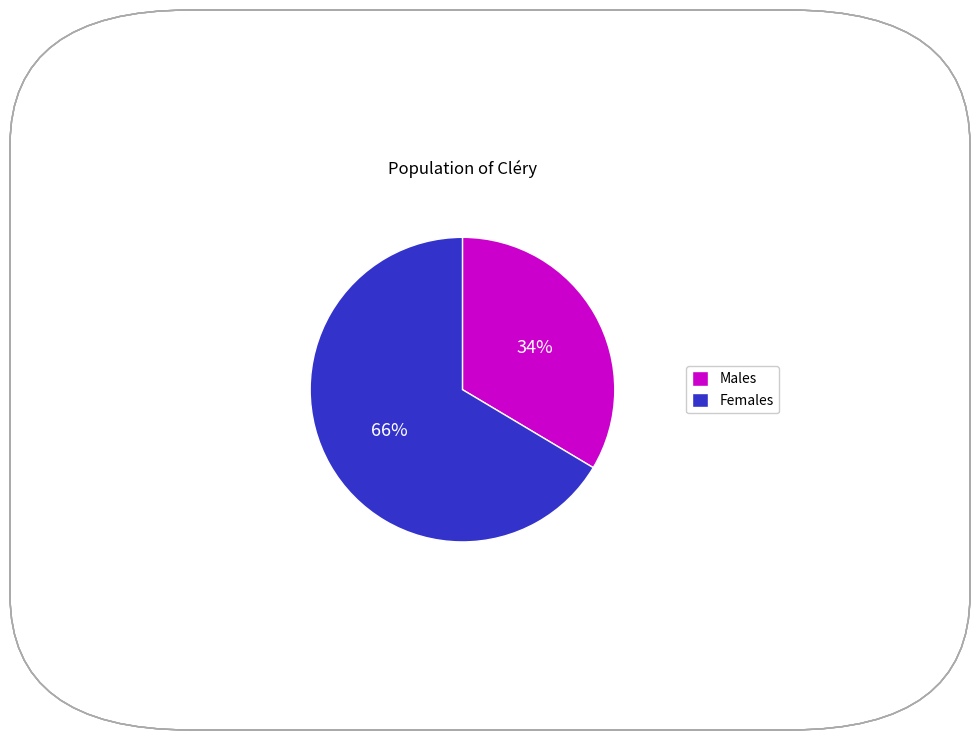

Which category has the biggest portion of the pie?

Females